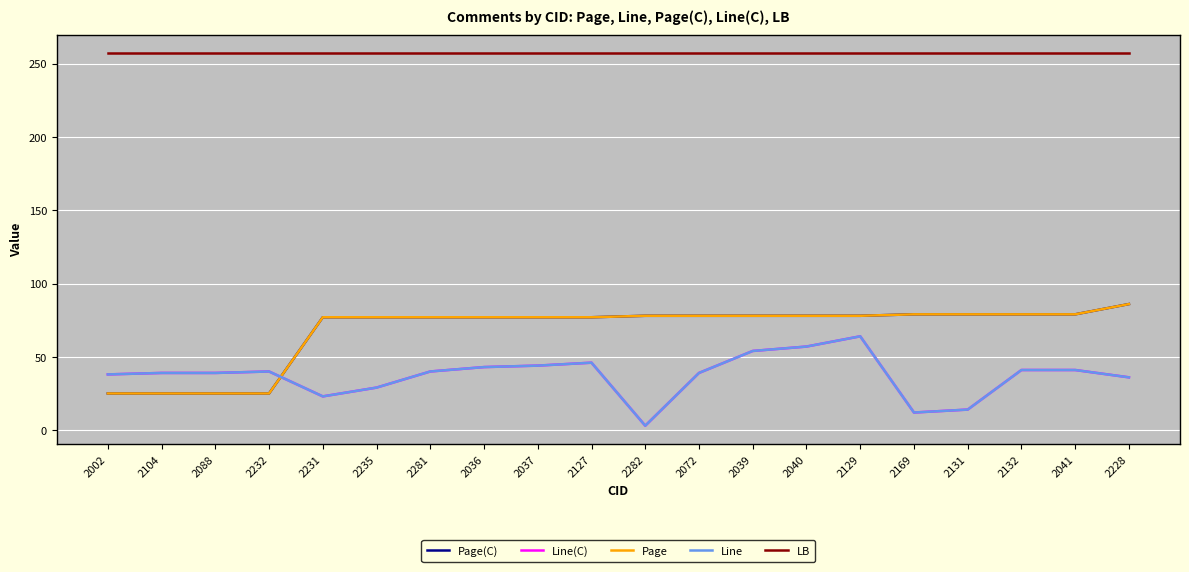

True or false: Page has more than 0 points higher than both neighbors.

False